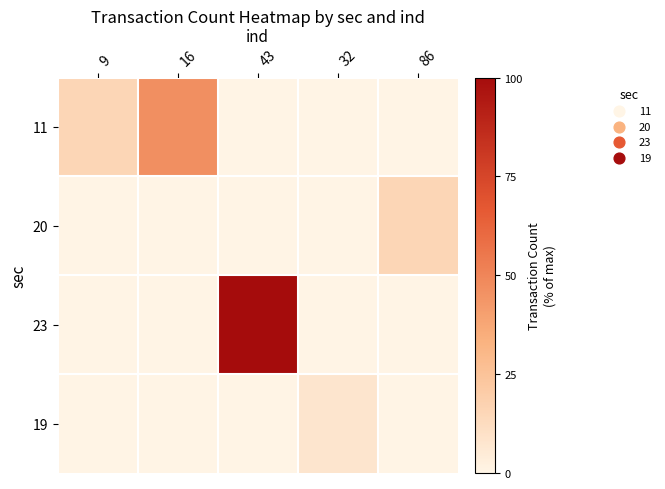

Which series has the largest total across all categories?

23